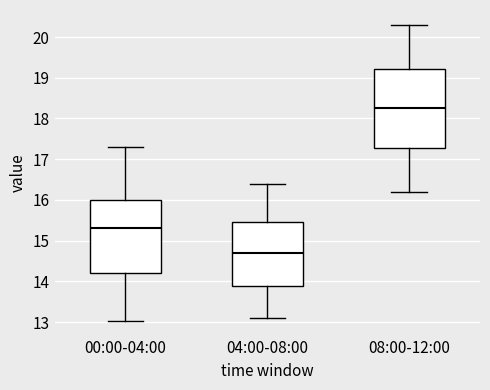

Reading left to right, read every box against the y-axis: the position of its median line, the range the box covers, and the ends of its whiskers. The values are not printed on the chart, so give them approximately, as read against the axis.

00:00-04:00: median 15.3, box 14.2 to 16.0, whiskers 13.0 to 17.3
04:00-08:00: median 14.7, box 13.9 to 15.5, whiskers 13.1 to 16.4
08:00-12:00: median 18.3, box 17.3 to 19.2, whiskers 16.2 to 20.3